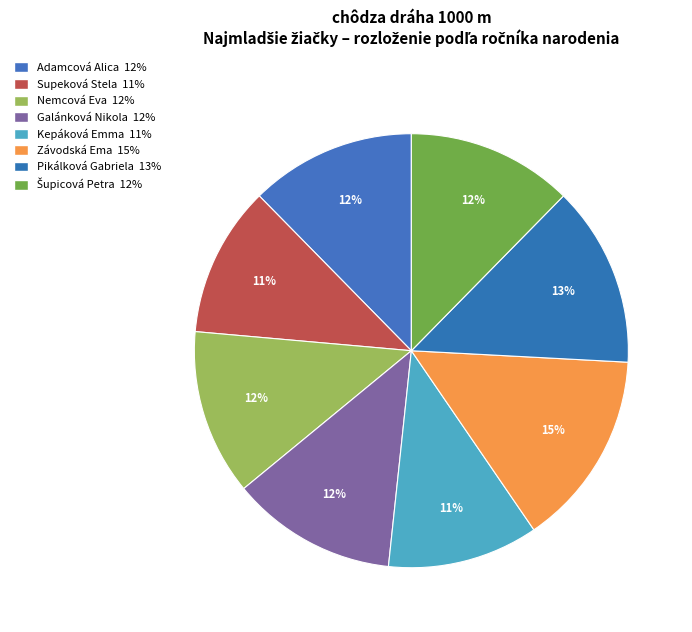

How many segments does this pie chart have?

8